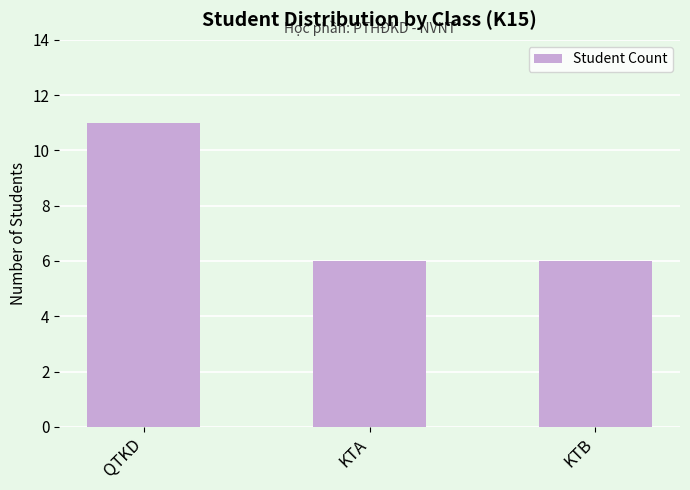

What is the approximate value at KTB?

6